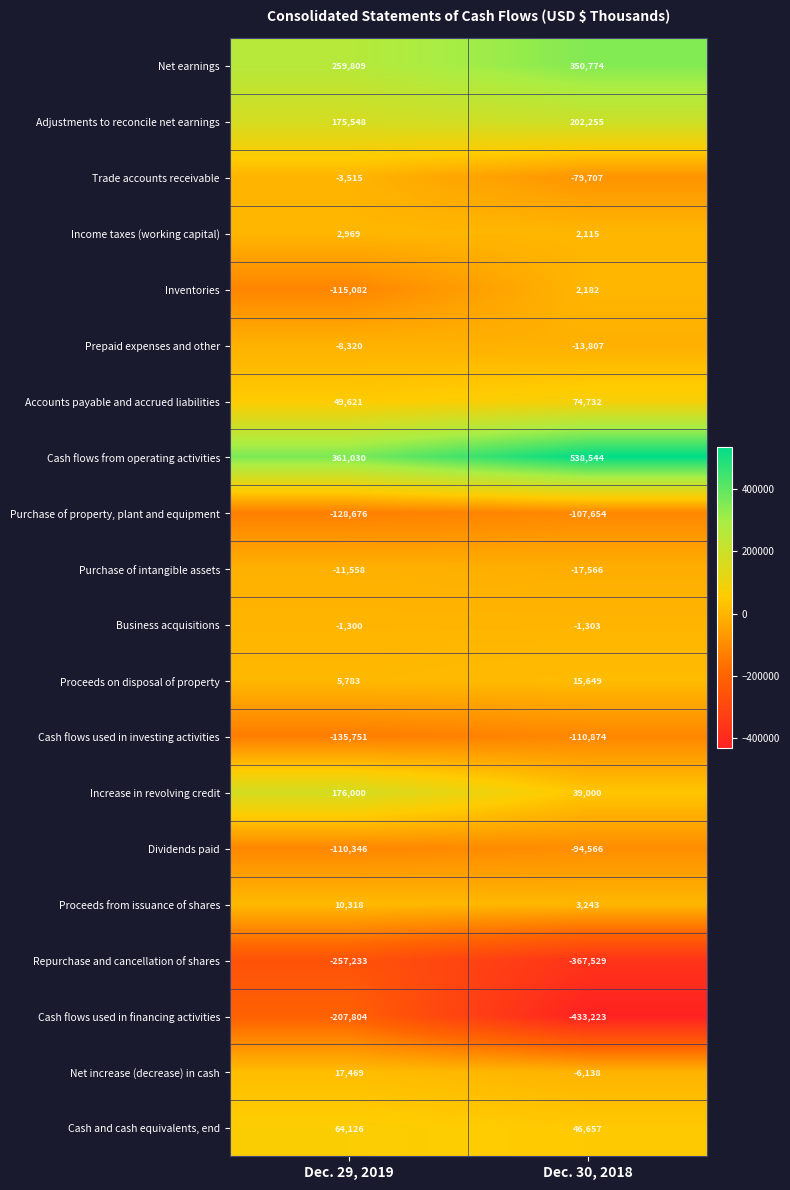

How many data points does each series have?

2